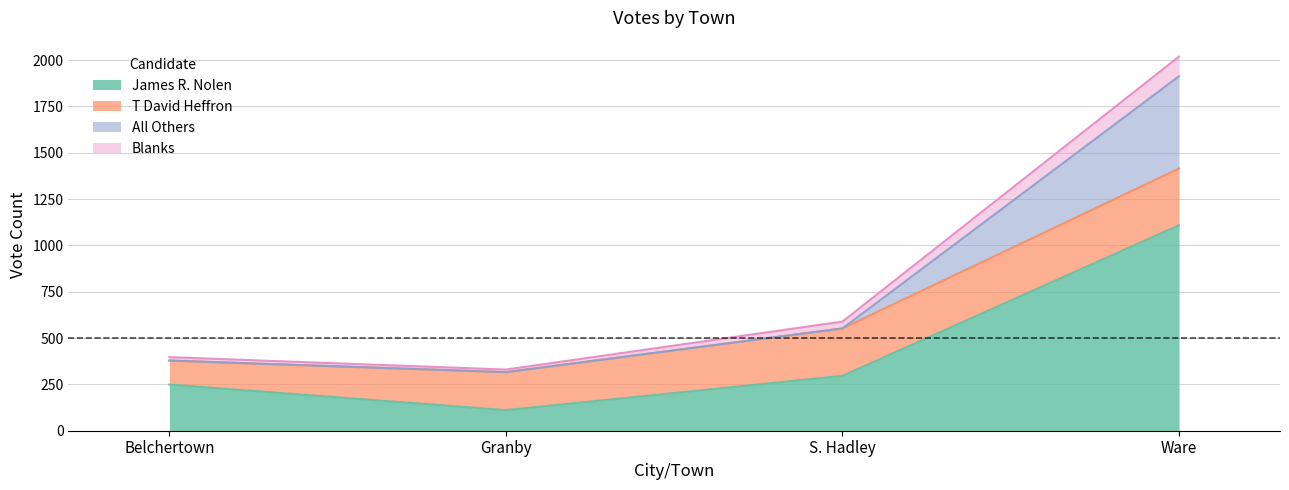

Which category has the lowest value in the James R. Nolen series?

Granby